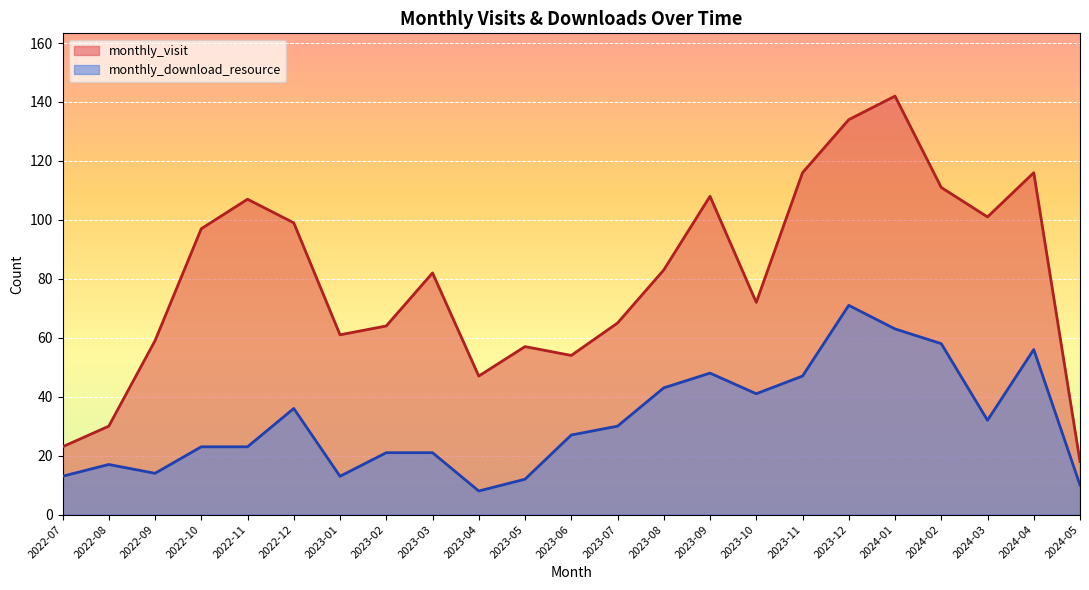

List the series in order of their overall mean, lowest first.

monthly_download_resource, monthly_visit